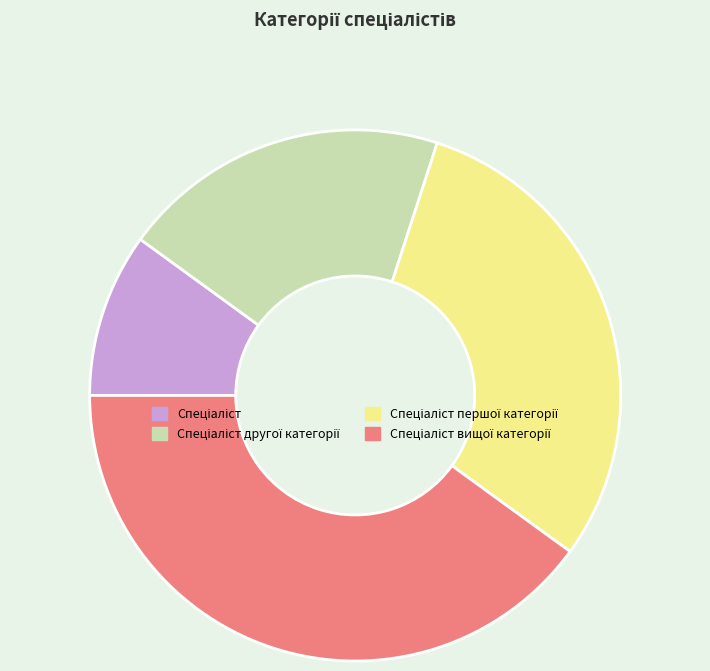

Is there a majority slice in this chart?

No